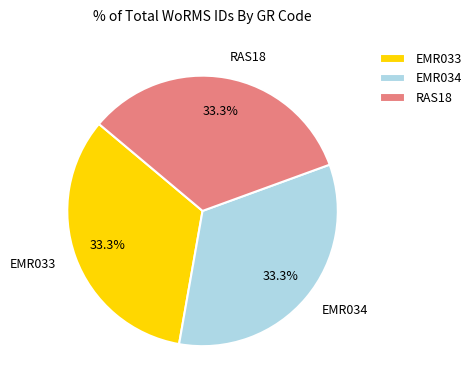

How many slices are in this pie chart?

3